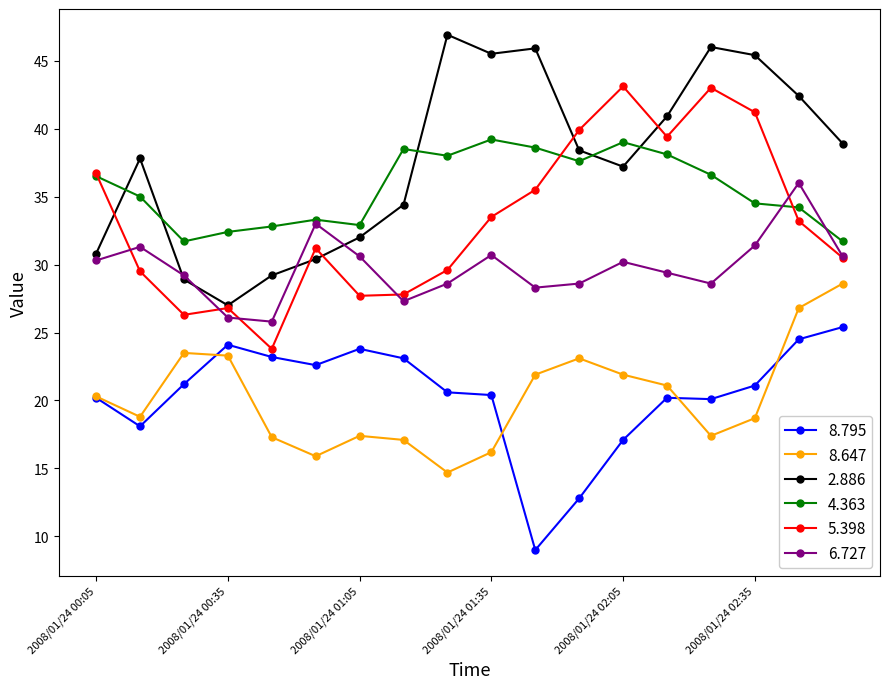

Which series has the largest total across all categories?

2.886